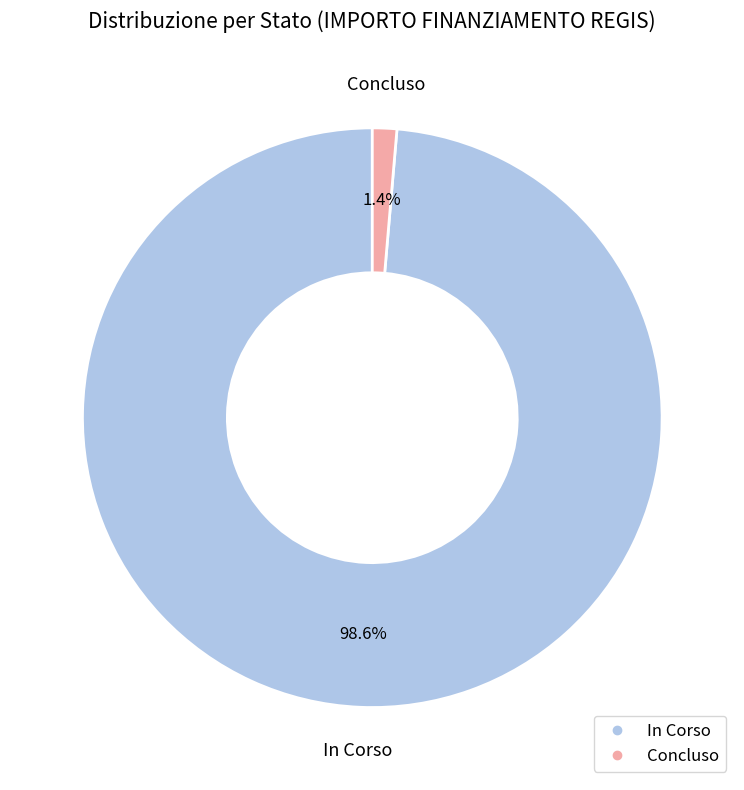

Which has a higher value, In Corso or Concluso?

In Corso